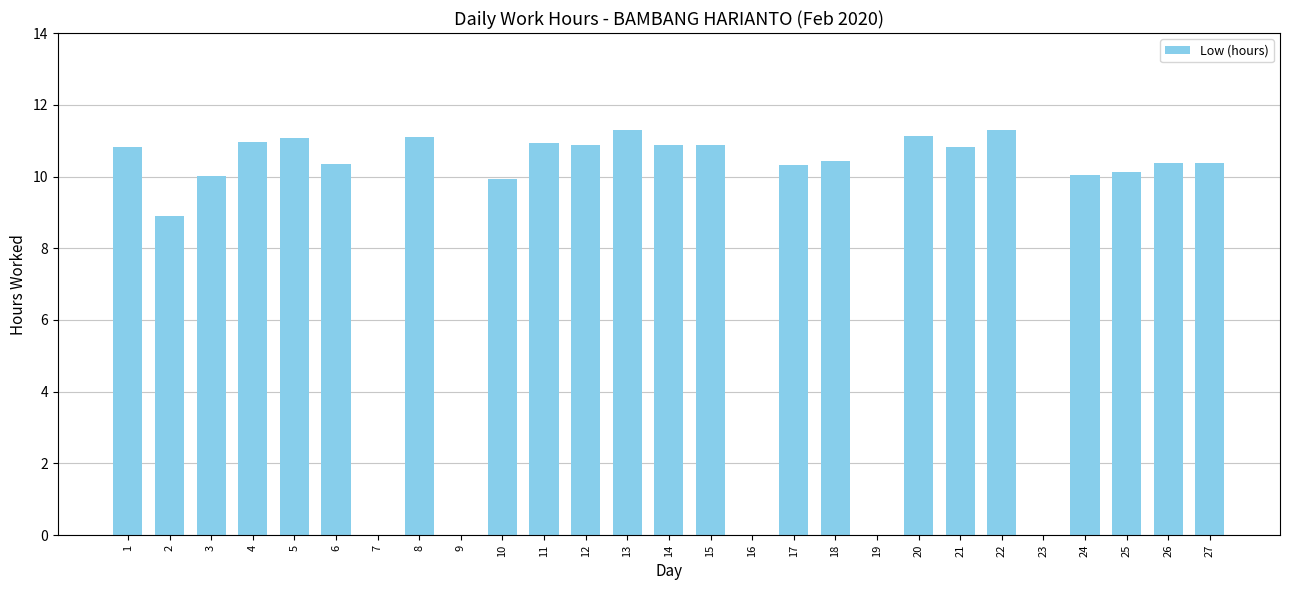

Between 9 and 11, which is larger?

11